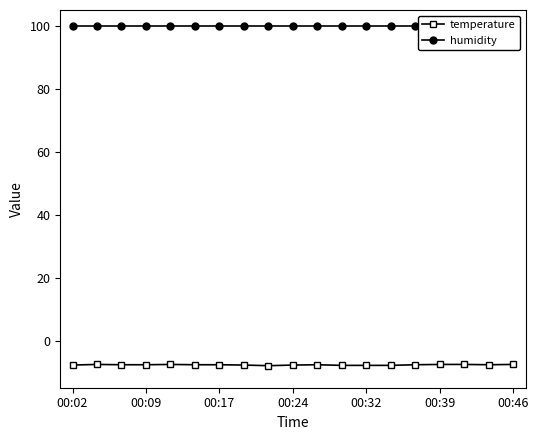

What is the minimum value for temperature?

-8.0